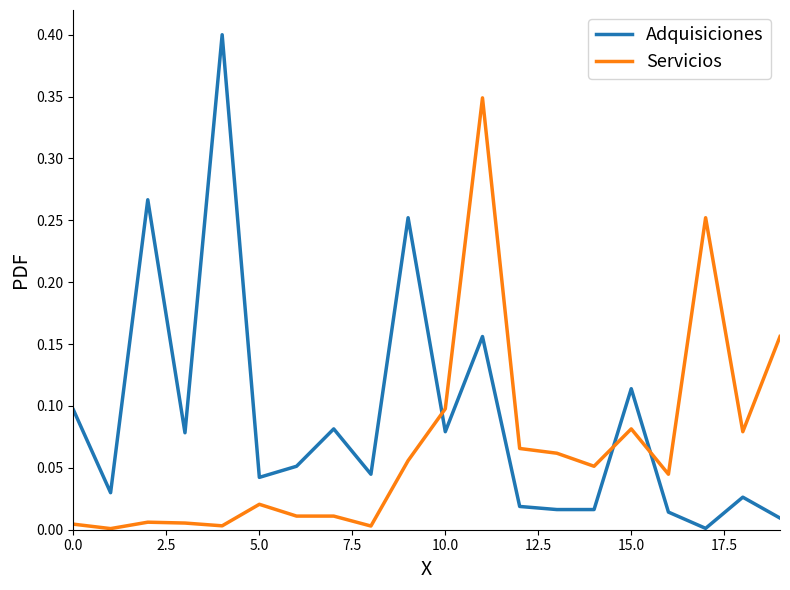

Which series has the largest total across all categories?

Adquisiciones